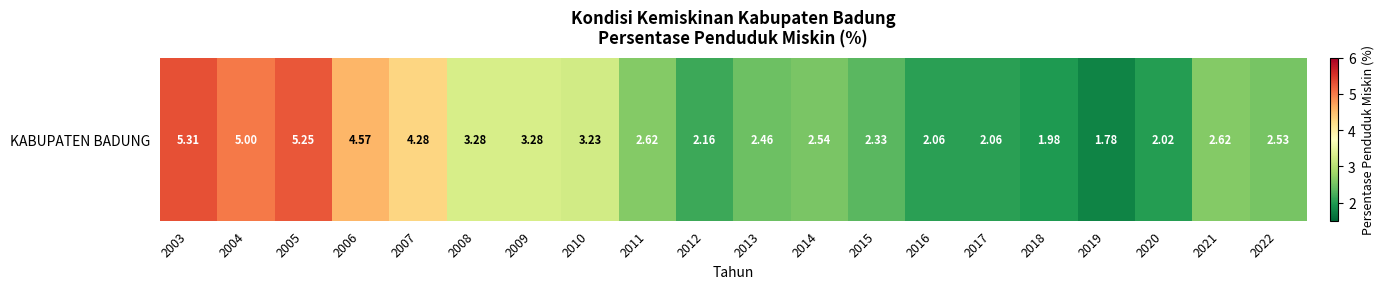

What is the sum of all values?

61.4